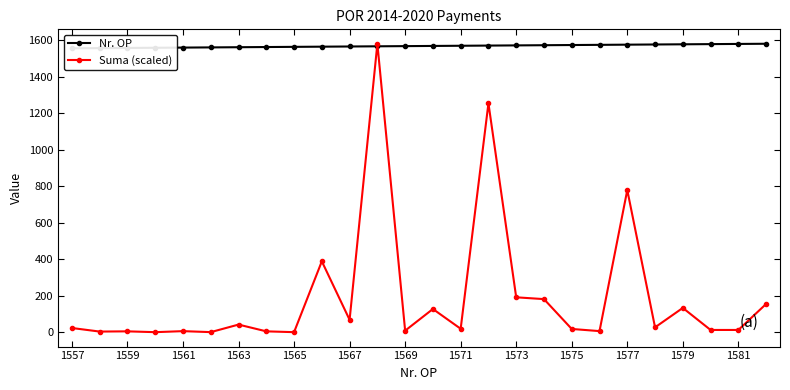

What is the average value of the Suma (scaled) series?

194.8